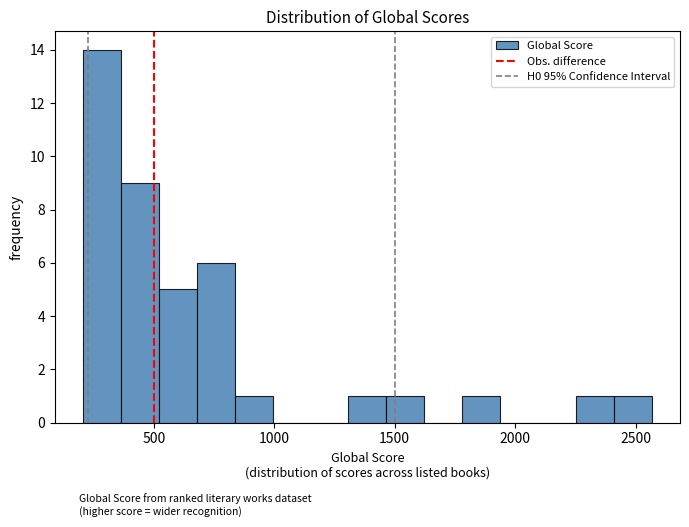

Read against the x-axis, roughly where is the centre of the tallest bar?

300